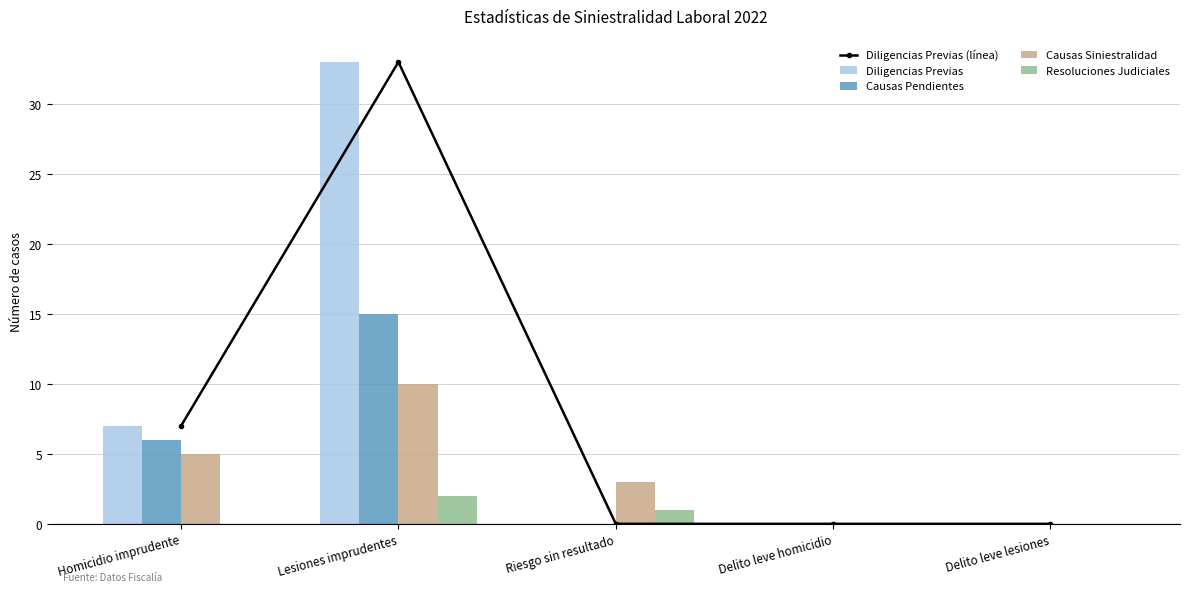

What is the difference between the Diligencias Previas values at Homicidio imprudente and Delito leve lesiones?

7